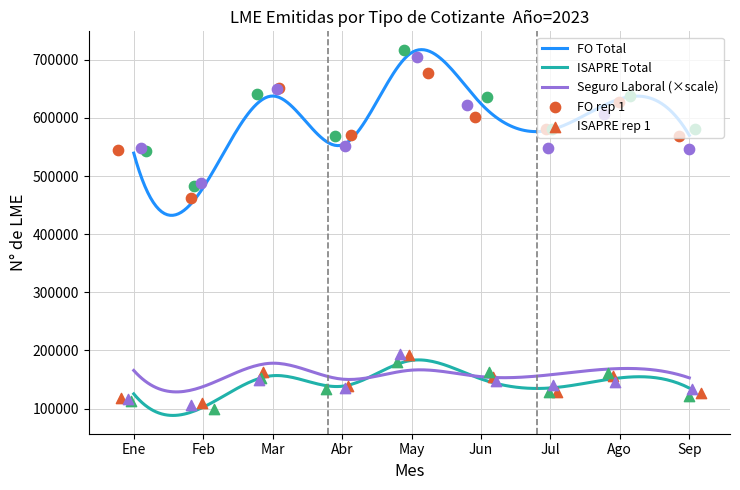

What is the total value across all series at May?

901863